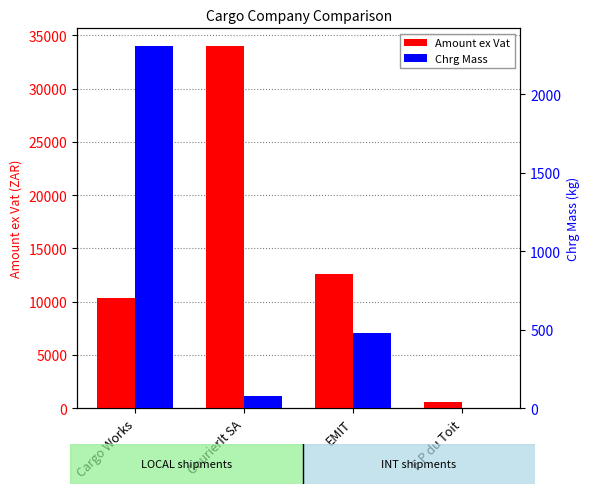

True or false: Amount ex Vat has a value of 611.8 at F P du Toit.

True